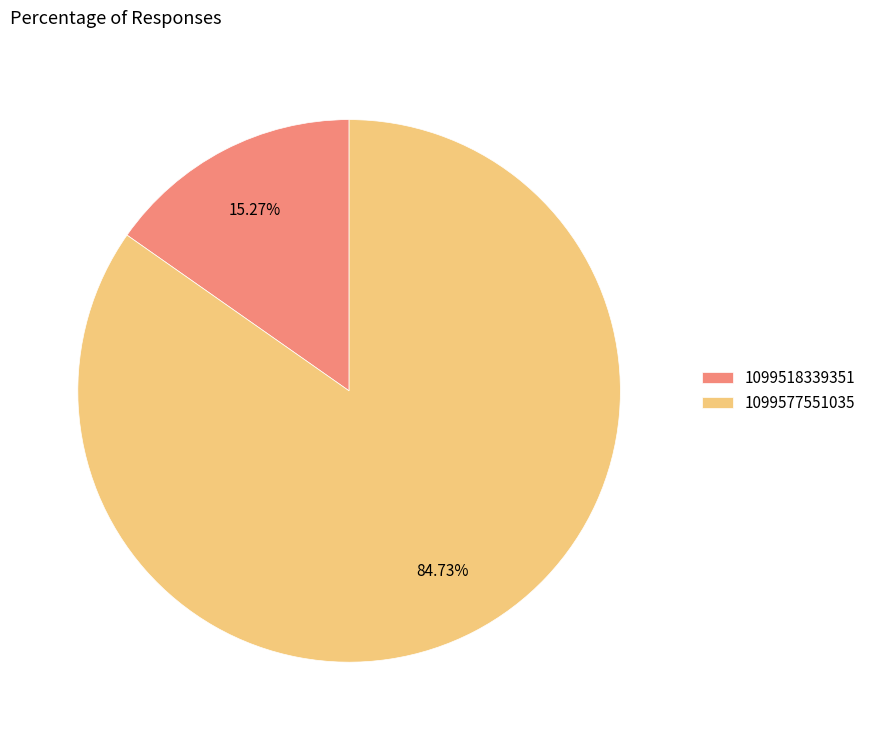

How many segments does this pie chart have?

2